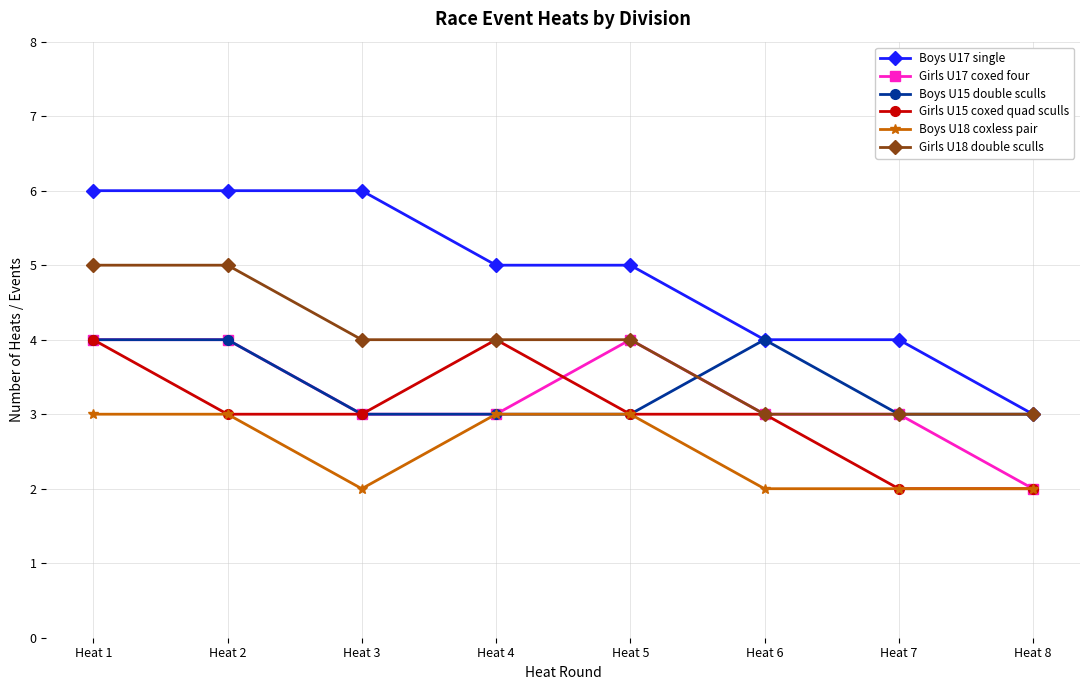

True or false: Boys U17 single and Girls U15 coxed quad sculls cross at least once.

False